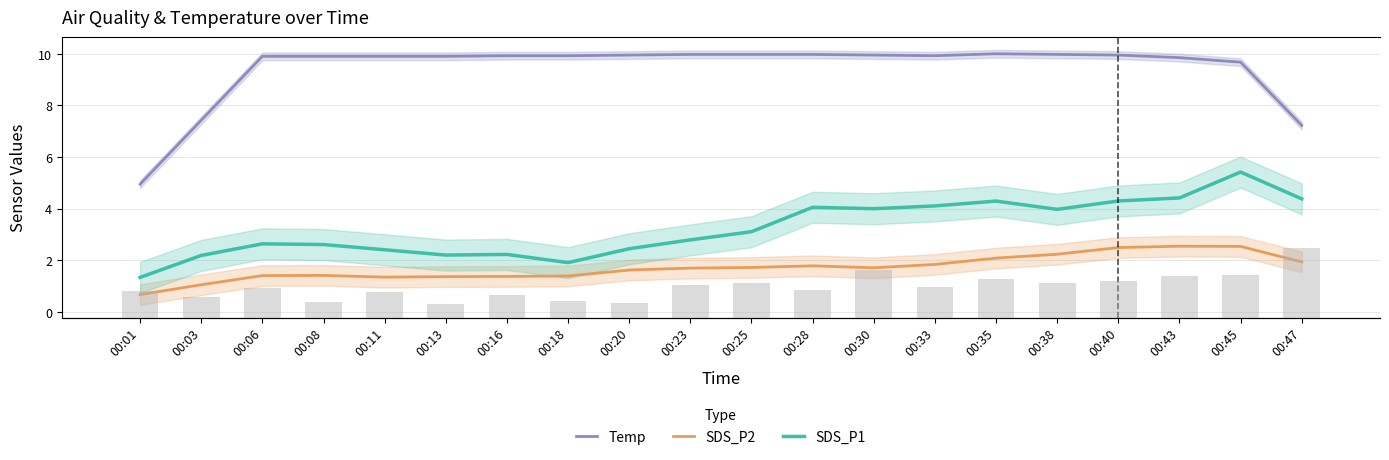

What is the difference between the maximum and minimum values in the Temp series?

5.0